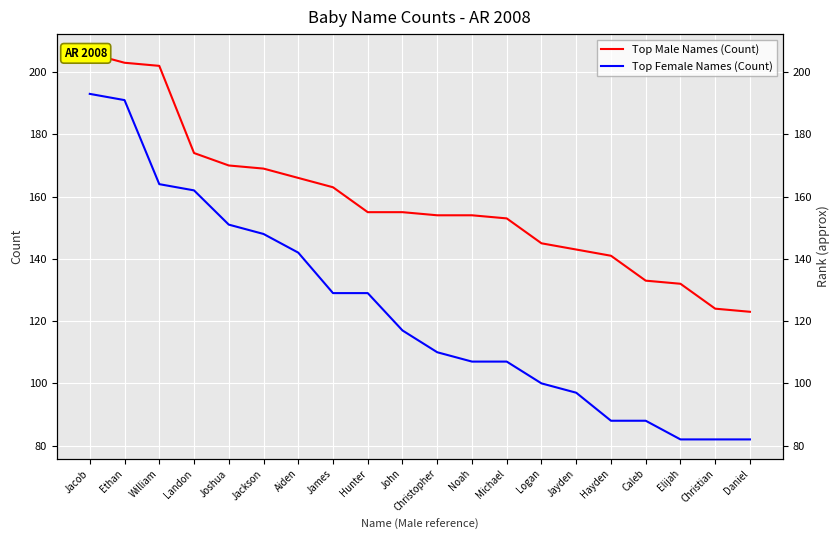

True or false: Top Male Names (Count) and Top Female Names (Count) intersect in this chart.

False